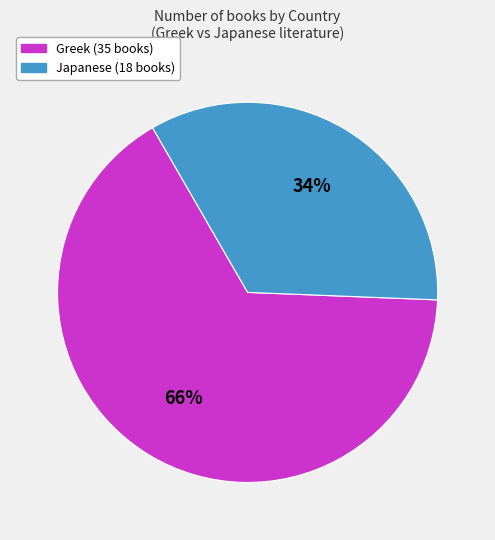

How many slices are in this pie chart?

2